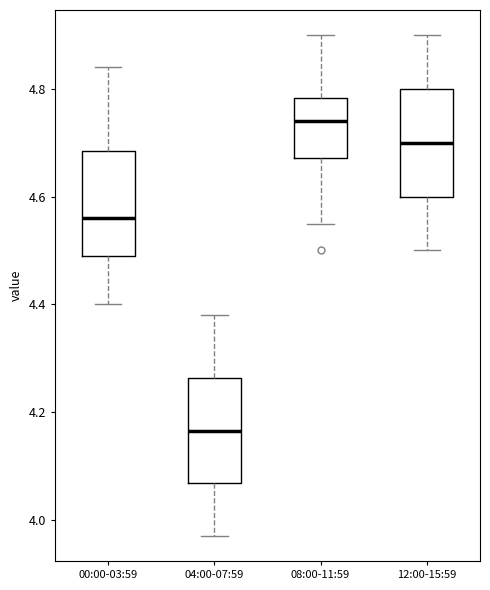

Reading left to right, transcribe this box plot: for each box, give where its median line is, the range the box spans, and where its two whiskers end, as read against the y-axis. The values are not printed on the chart, so give them approximately, as read against the axis.

00:00-03:59: median 4.56, box 4.50 to 4.68, whiskers 4.40 to 4.84
04:00-07:59: median 4.16, box 4.06 to 4.26, whiskers 3.98 to 4.38
08:00-11:59: median 4.74, box 4.68 to 4.78, whiskers 4.56 to 4.90
12:00-15:59: median 4.70, box 4.60 to 4.80, whiskers 4.50 to 4.90